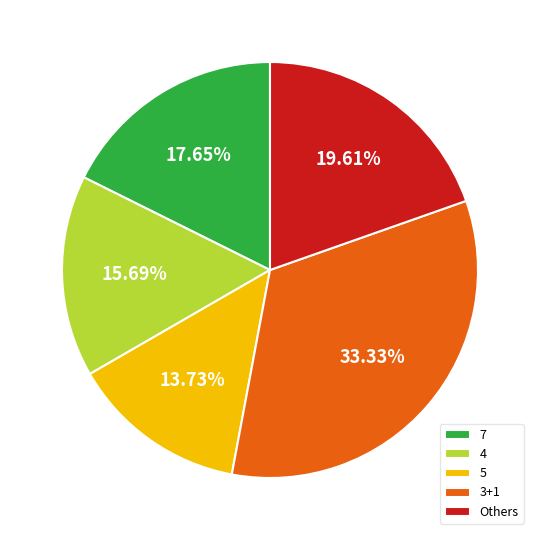

Combined, do 4 and 3+1 account for over 50%?

No